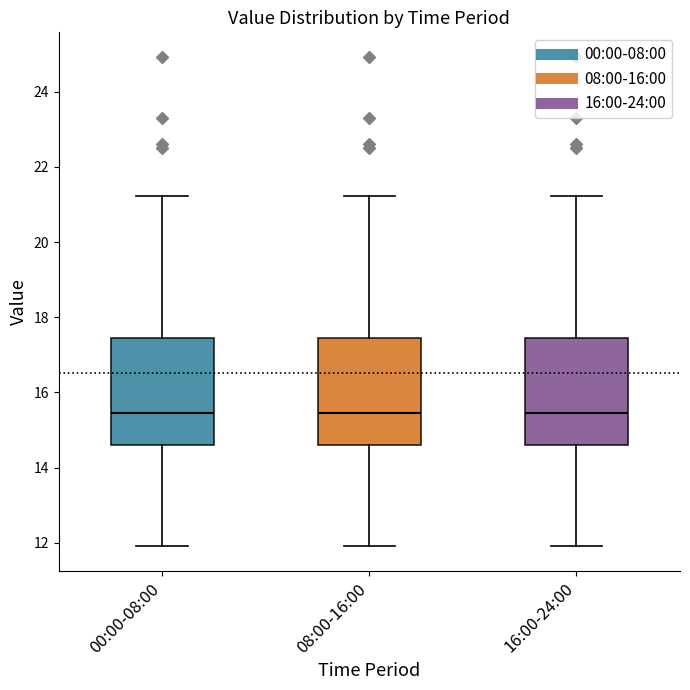

Reading left to right, transcribe this box plot: for each box, give where its median line is, the range the box spans, and where its two whiskers end, as read against the y-axis. The values are not printed on the chart, so give them approximately, as read against the axis.

00:00-08:00: median 15.4, box 14.6 to 17.4, whiskers 12.0 to 21.2
08:00-16:00: median 15.4, box 14.6 to 17.4, whiskers 12.0 to 21.2
16:00-24:00: median 15.4, box 14.6 to 17.4, whiskers 12.0 to 21.2